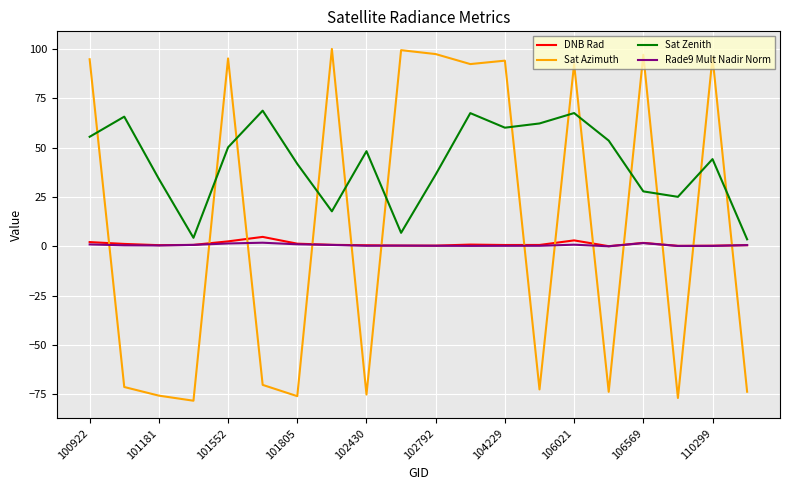

After their last crossing, which series has the higher values: Rade9 Mult Nadir Norm or Sat Azimuth?

Rade9 Mult Nadir Norm